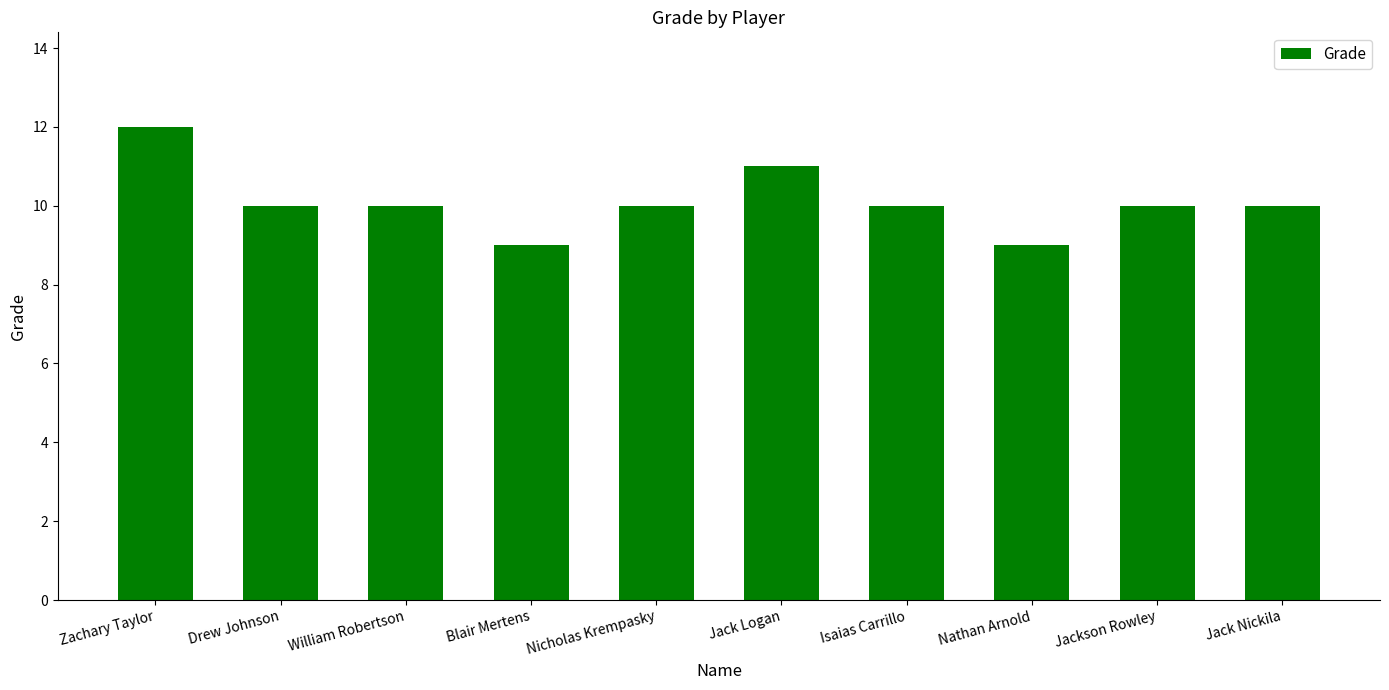

What is the ratio of the value at Blair Mertens to the value at Jack Nickila?

0.9